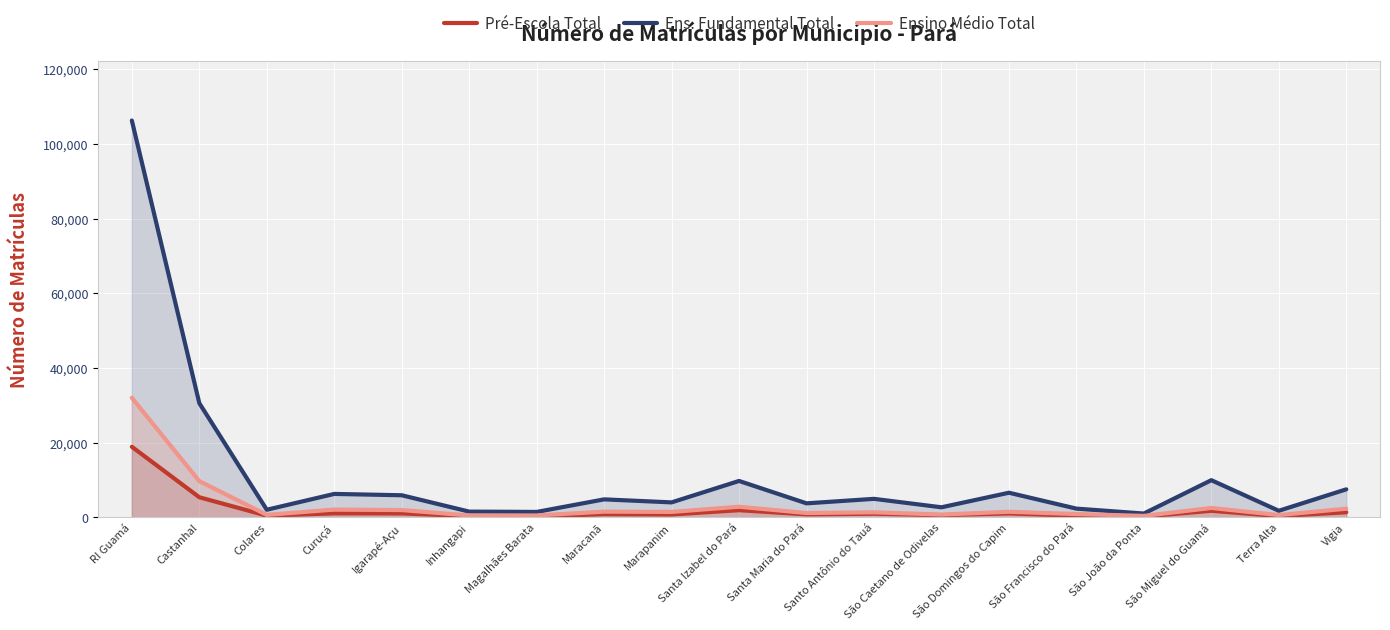

Reading left to right, transcribe all the data shown in this chart.

Pré-Escola Total: RI Guamá=18875	Castanhal=5343	Colares=416	Curuçá=1029	Igarapé-Açu=1011	Inhangapi=290	Magalhães Barata=211	Maracanã=810	Marapanim=732	Santa Izabel do Pará=1877	Santa Maria do Pará=757	Santo Antônio do Tauá=933	São Caetano de Odivelas=544	São Domingos do Capim=1016	São Francisco do Pará=391	São João da Ponta=176	São Miguel do Guamá=1721	Terra Alta=296	Vigia=1322
Ens. Fundamental Total: RI Guamá=106319	Castanhal=30568	Colares=1996	Curuçá=6240	Igarapé-Açu=5883	Inhangapi=1500	Magalhães Barata=1414	Maracanã=4780	Marapanim=3972	Santa Izabel do Pará=9716	Santa Maria do Pará=3715	Santo Antônio do Tauá=4919	São Caetano de Odivelas=2657	São Domingos do Capim=6560	São Francisco do Pará=2299	São João da Ponta=984	São Miguel do Guamá=9922	Terra Alta=1725	Vigia=7469
Ensino Médio Total: RI Guamá=32008	Castanhal=9669	Colares=620	Curuçá=2045	Igarapé-Açu=1913	Inhangapi=470	Magalhães Barata=465	Maracanã=1487	Marapanim=1419	Santa Izabel do Pará=2801	Santa Maria do Pará=1122	Santo Antônio do Tauá=1312	São Caetano de Odivelas=713	São Domingos do Capim=1455	São Francisco do Pará=845	São João da Ponta=350	São Miguel do Guamá=2478	Terra Alta=572	Vigia=2272